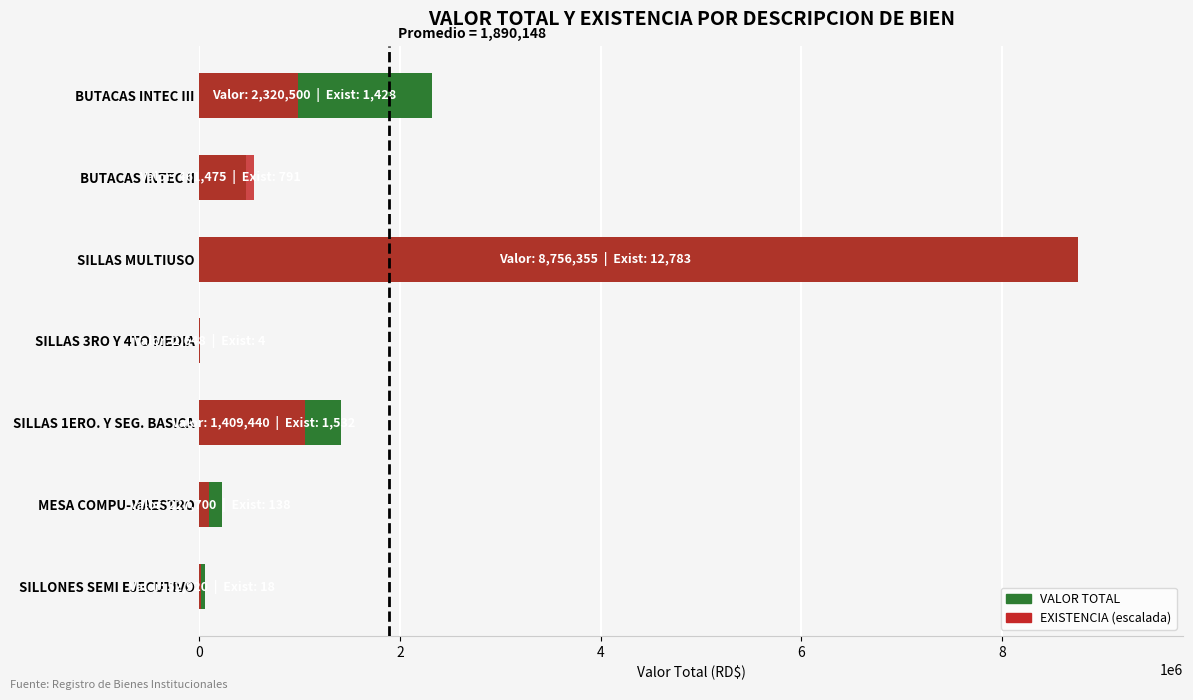

How many groups of bars are there?

7